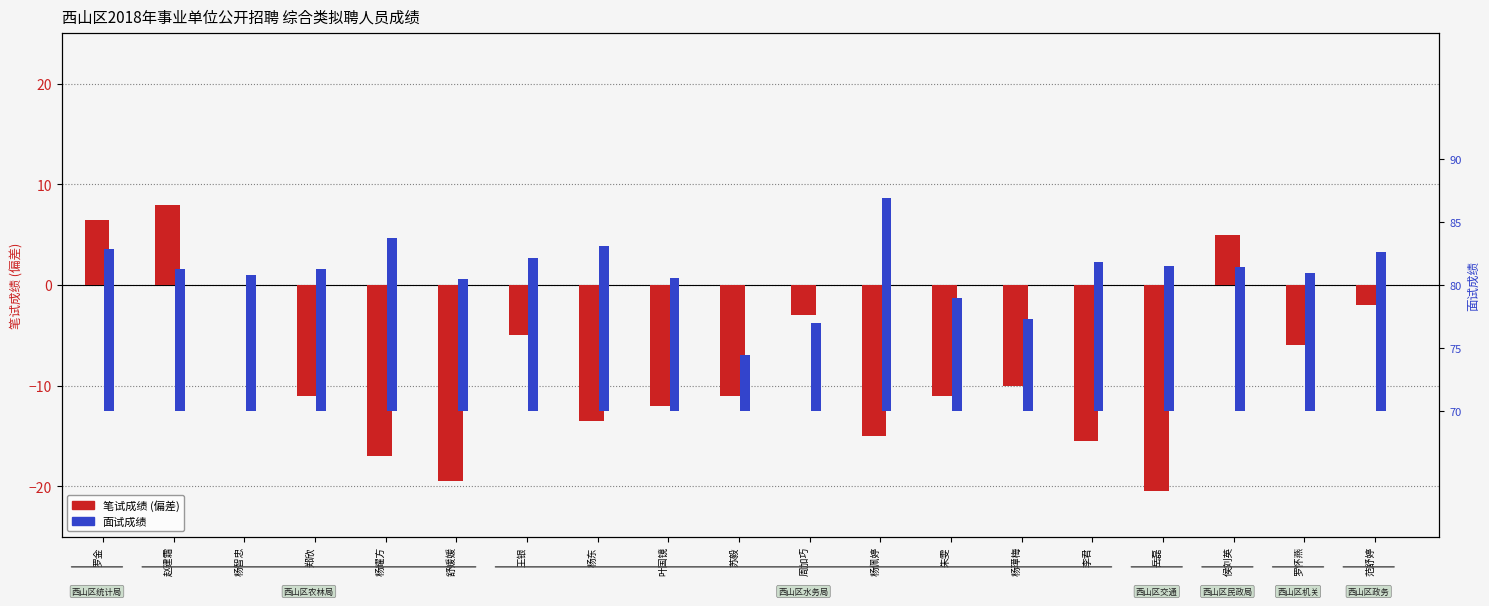

True or false: 面试成绩 has a value of 0.5 at 舒媛媛.

True